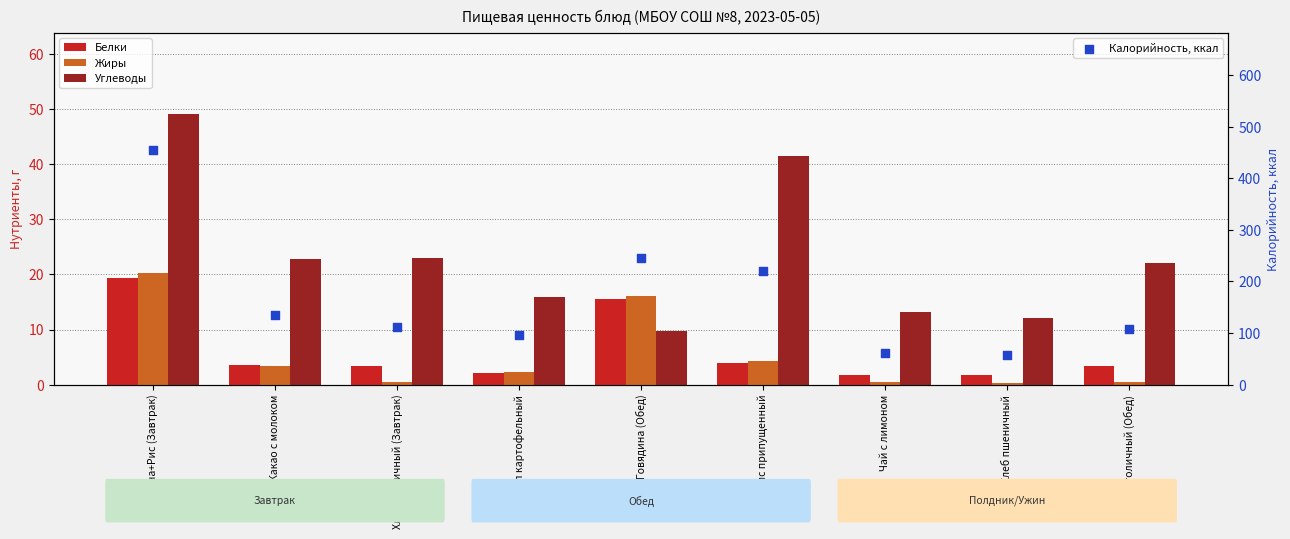

What are all the series names shown in the legend?

Белки, Жиры, Углеводы, Калорийность, ккал